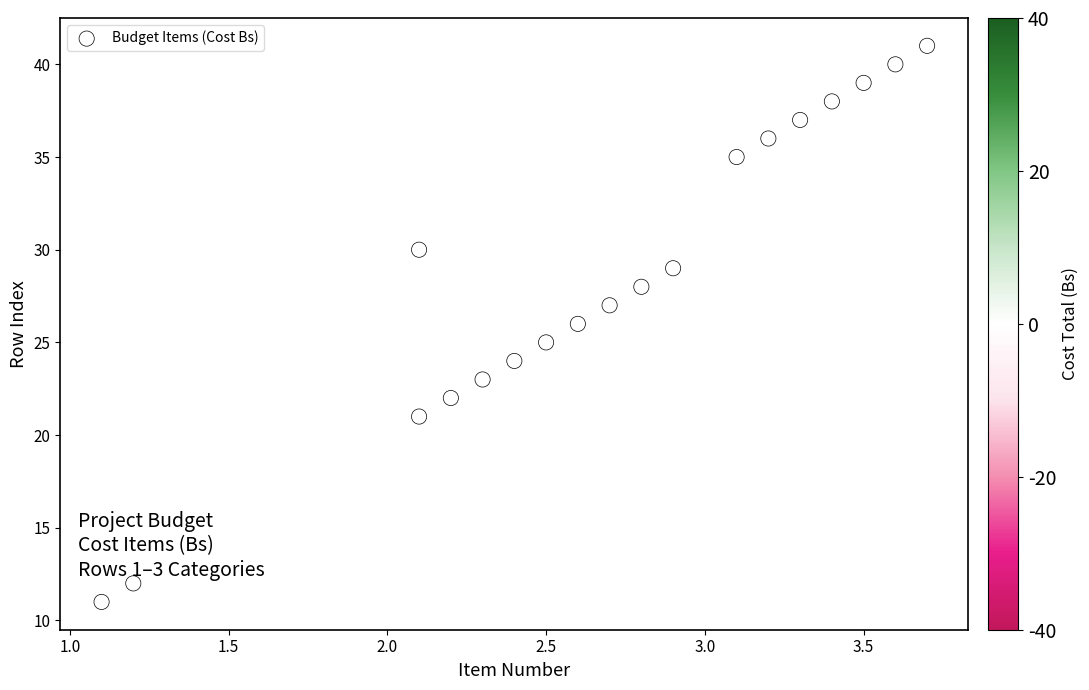

What is the range of Y values (max minus min)?

30